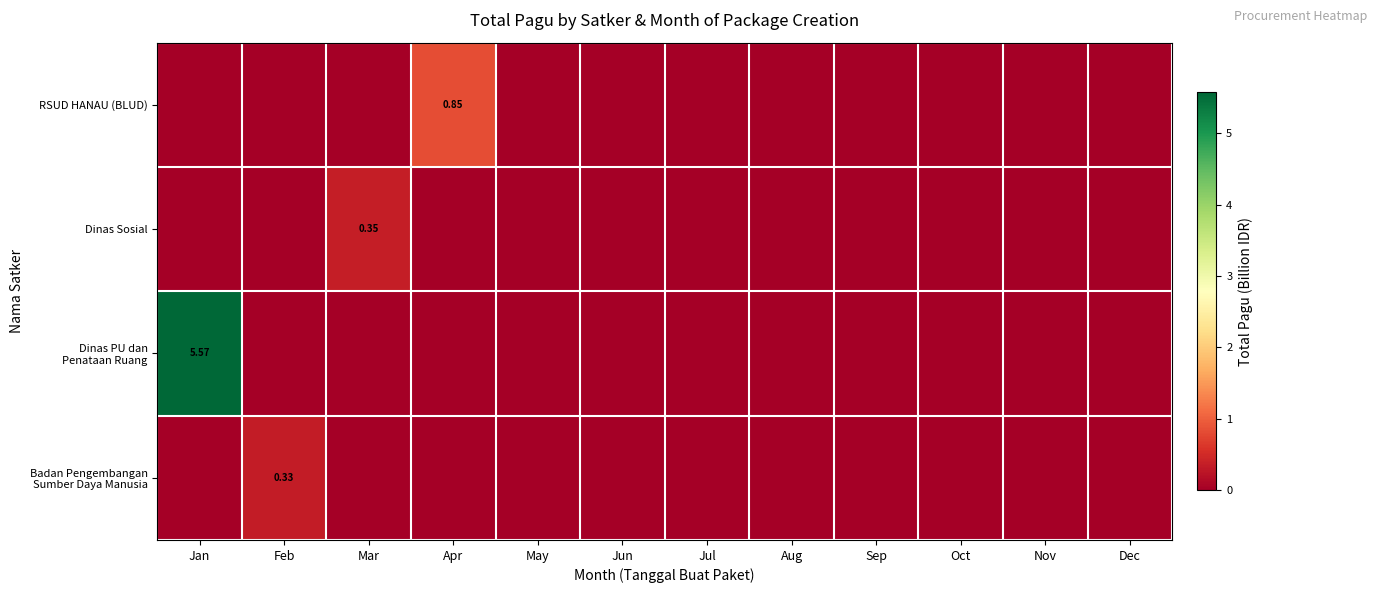

Rank the series by their maximum value, from lowest to highest.

Badan Pengembangan Sumber Daya Manusia, Dinas Sosial, RSUD HANAU (BLUD), Dinas PU dan Penataan Ruang